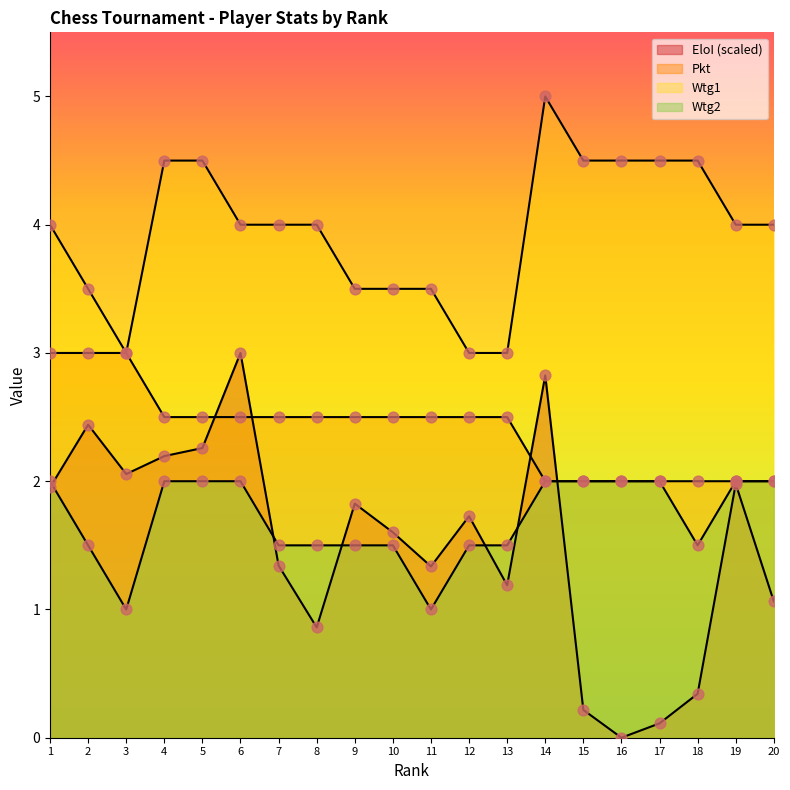

Which series contains the highest Y value?

Wtg1